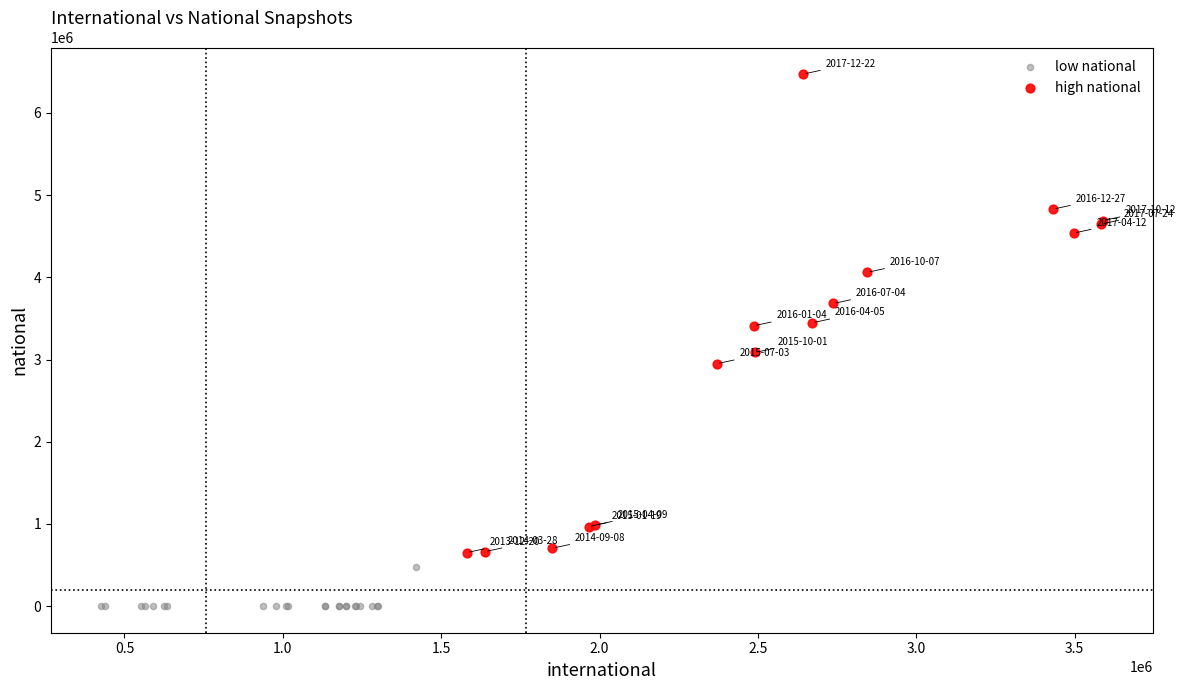

Which series has the widest spread of Y values?

high national